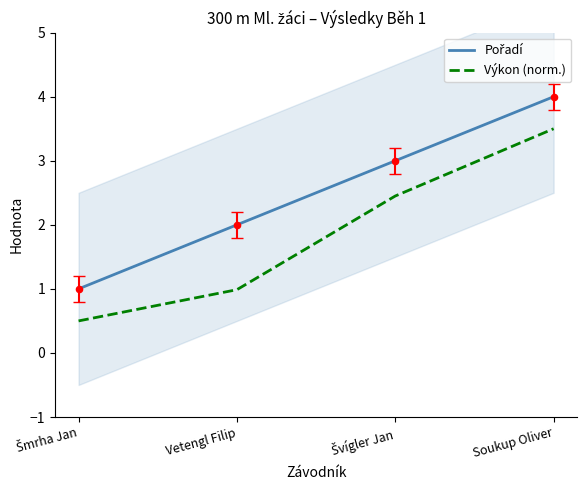

What are all the series names shown in the legend?

Pořadí, Výkon (norm.)